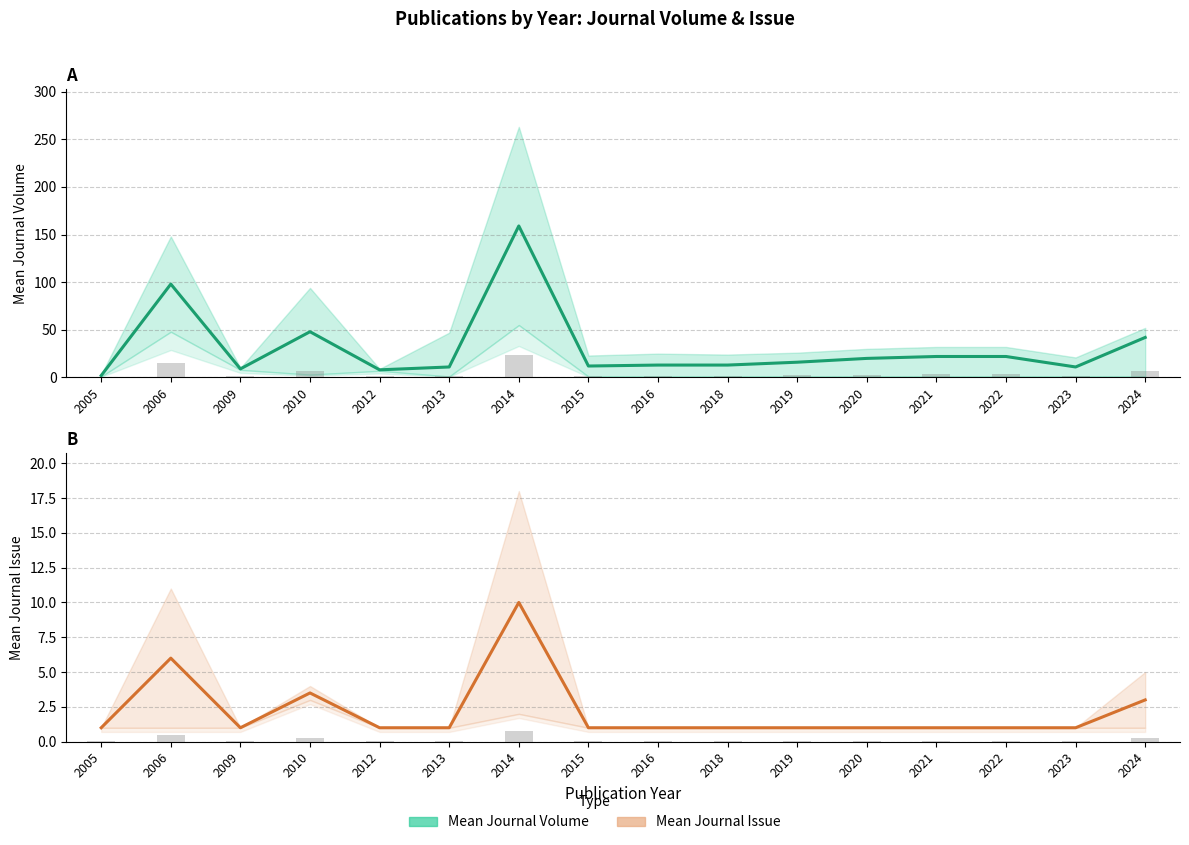

Rank the series by their average value, from highest to lowest.

Mean Journal Volume, Mean Journal Issue